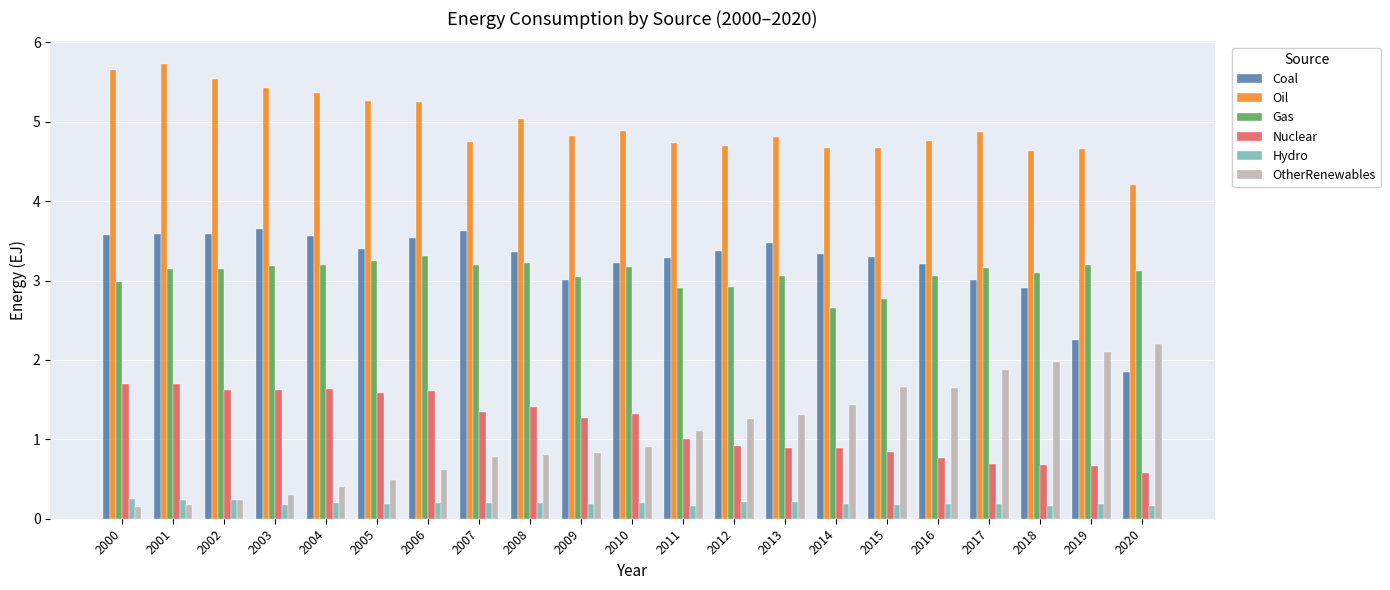

What is the difference between the highest and lowest values at 2018?

4.5